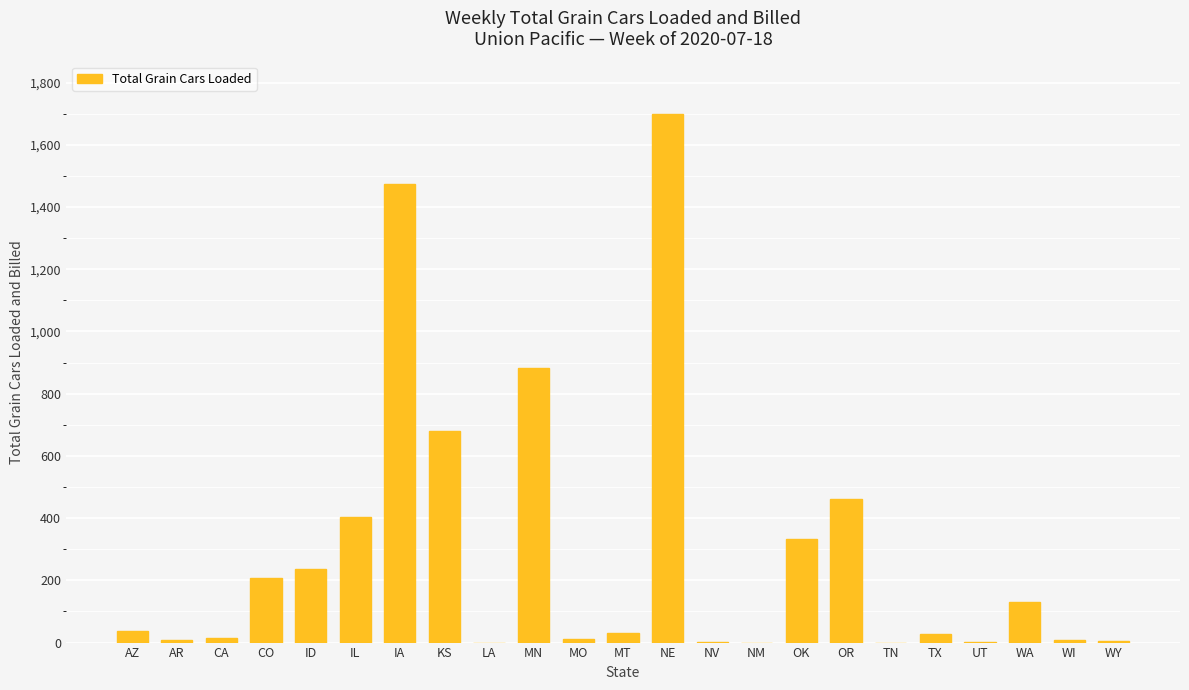

Which category has the highest value across all series?

NE